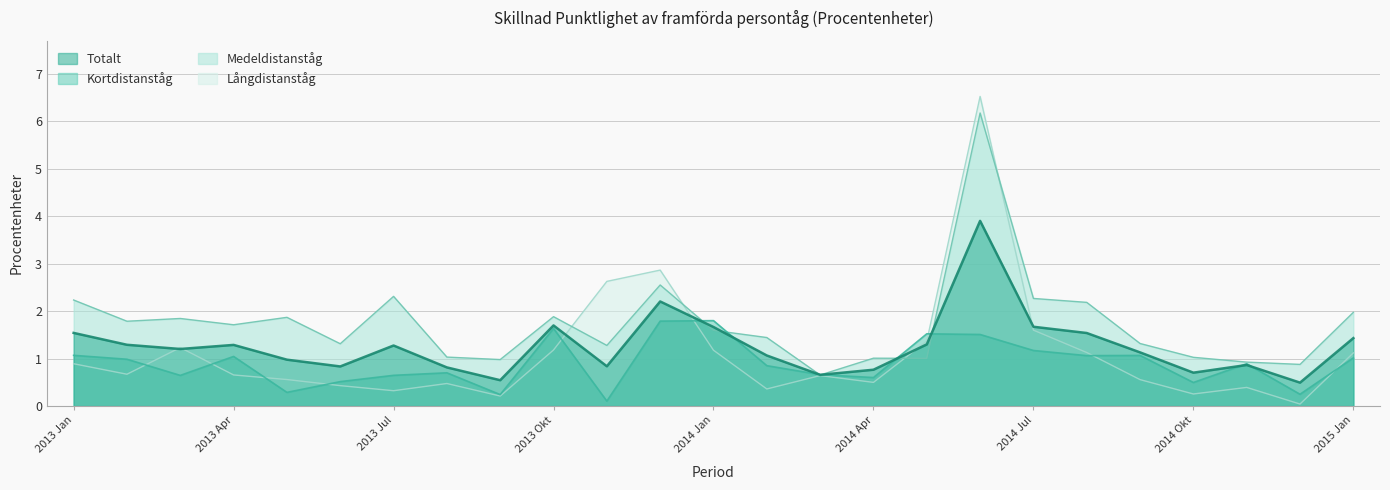

How many lines are shown in the chart?

4